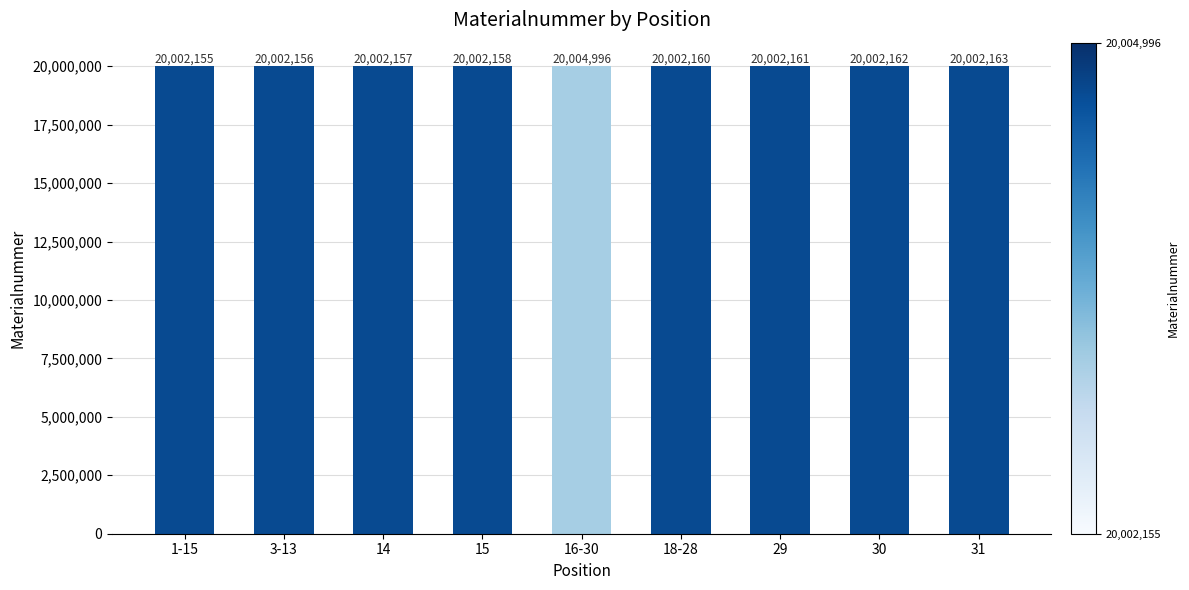

Count the number of data series in this chart.

1